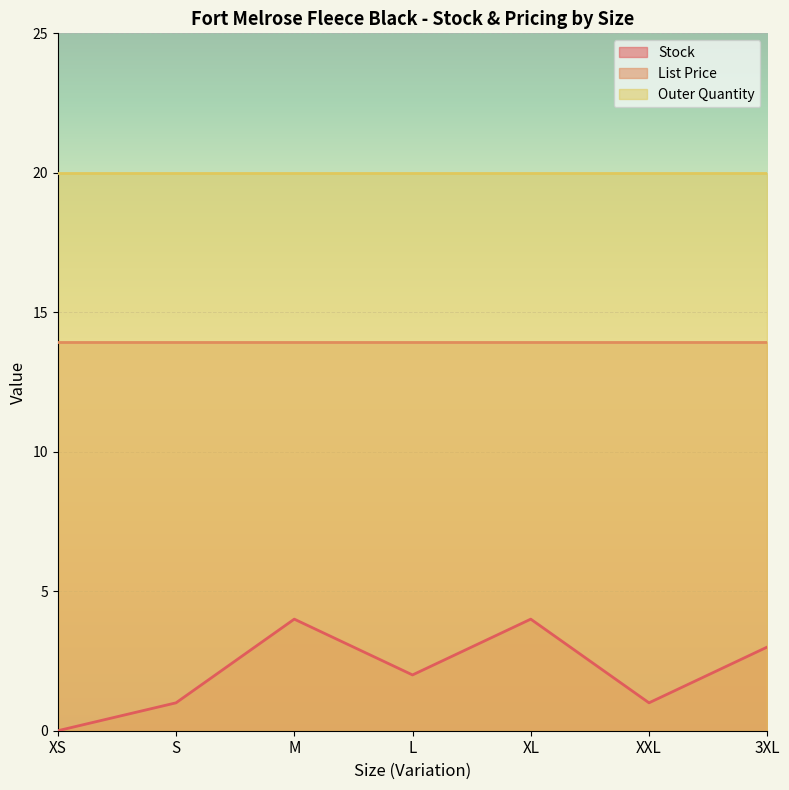

What is the spread (max minus min) of values at S?

19.0